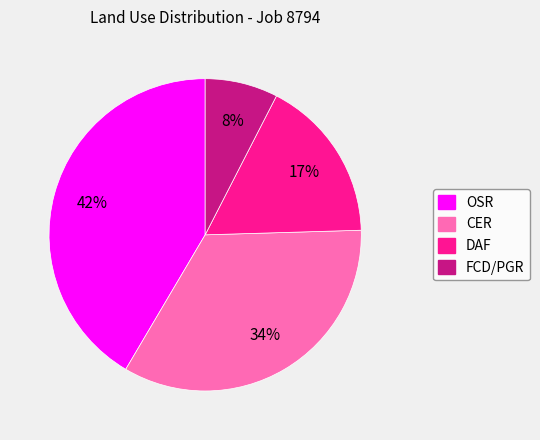

Combined, do FCD/PGR and CER account for over 50%?

No